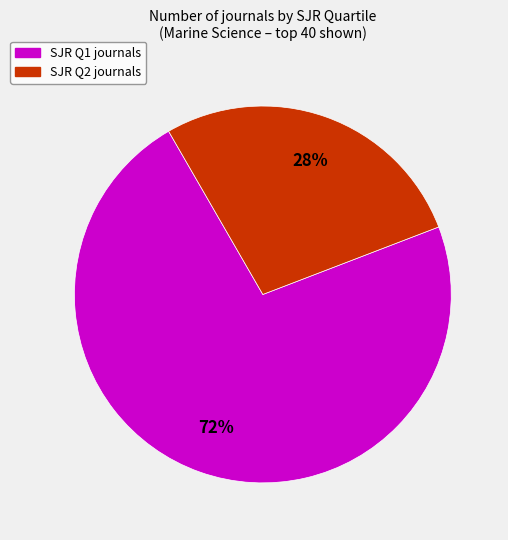

To the nearest percent, what is the average slice percentage?

50%